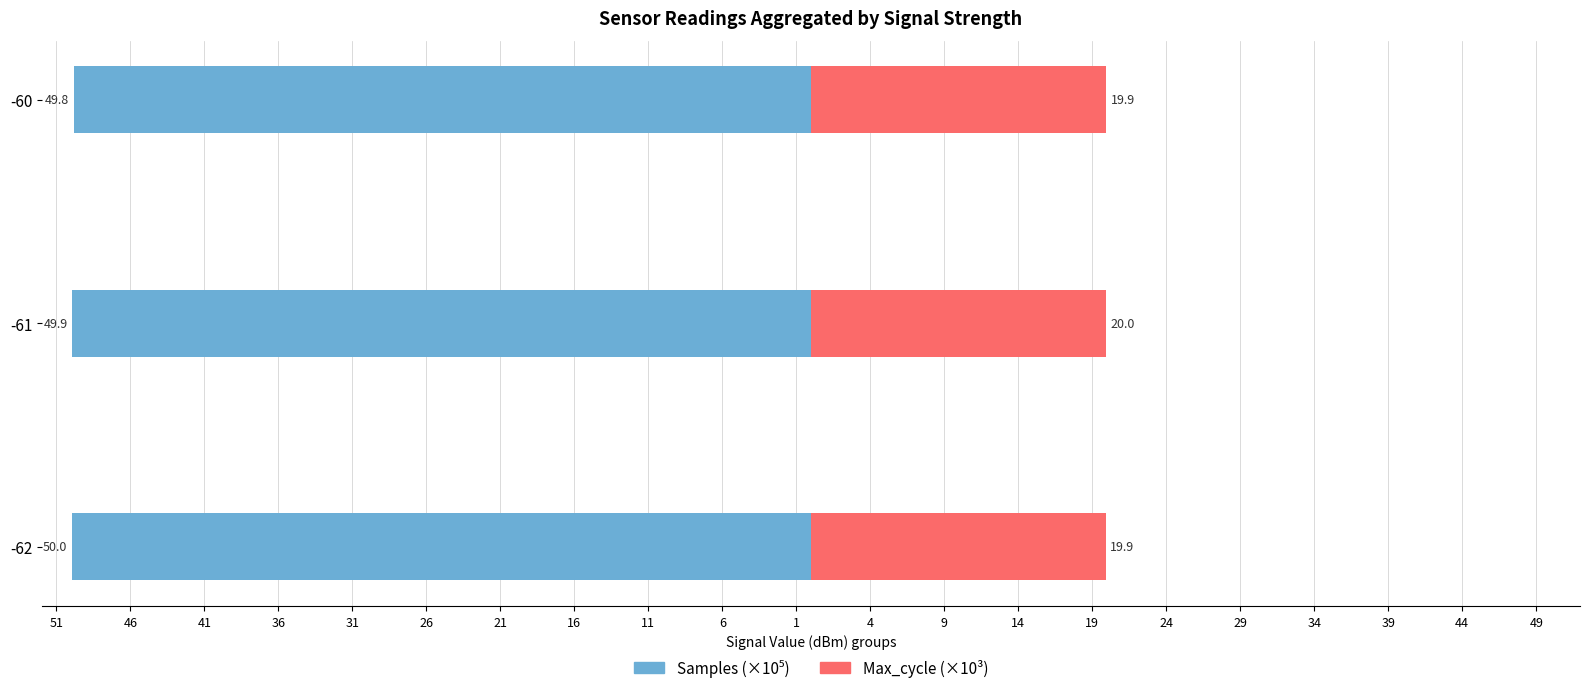

Is it true that Samples (×10⁵) equals -50.0 at -62?

True